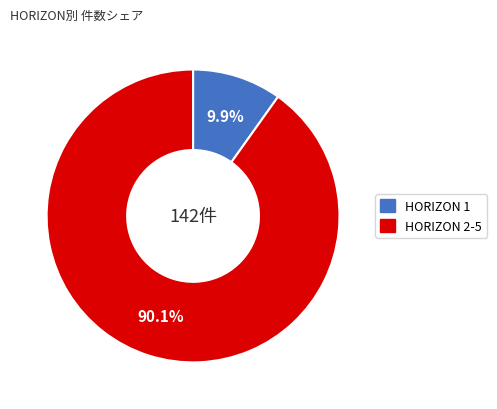

Is there any slice that represents more than half of the pie?

Yes